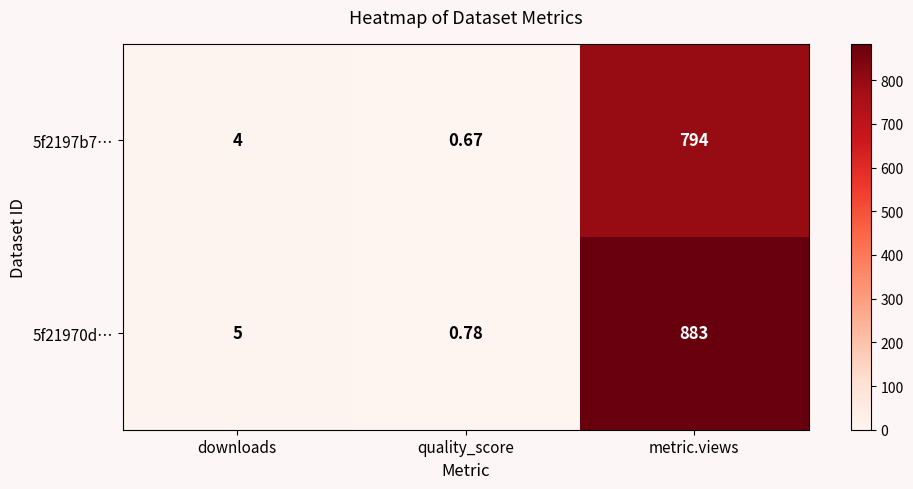

What is the minimum value for 5f2197b7…?

0.7